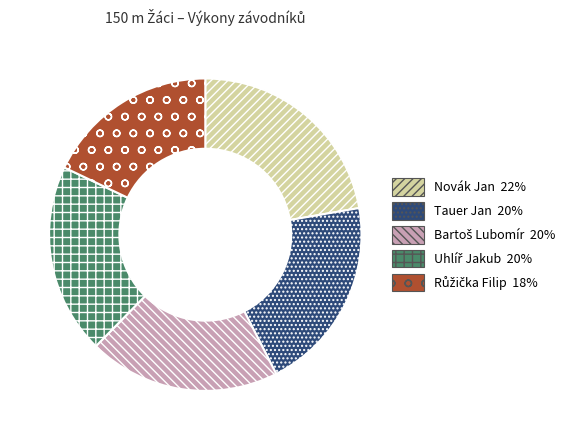

Is there any slice that represents more than half of the pie?

No